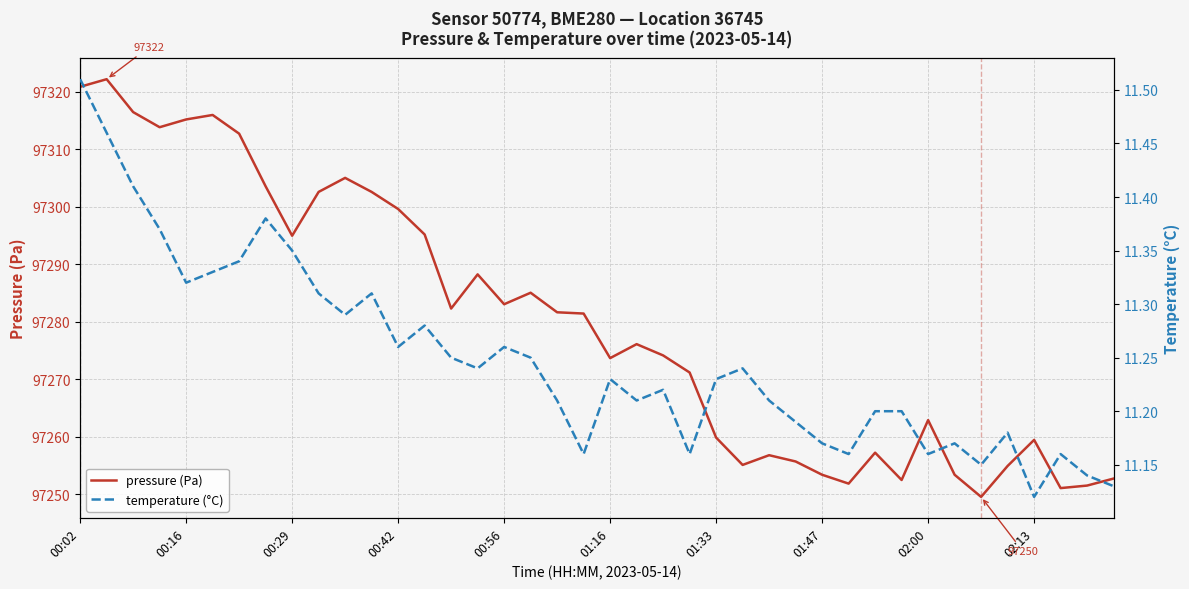

True or false: temperature (°C) has a value of 11.2 at 17.

True